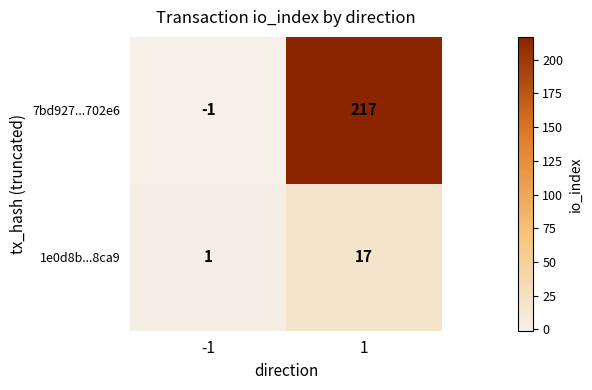

Rank the series at 1 from highest to lowest value.

7bd927...702e6, 1e0d8b...8ca9